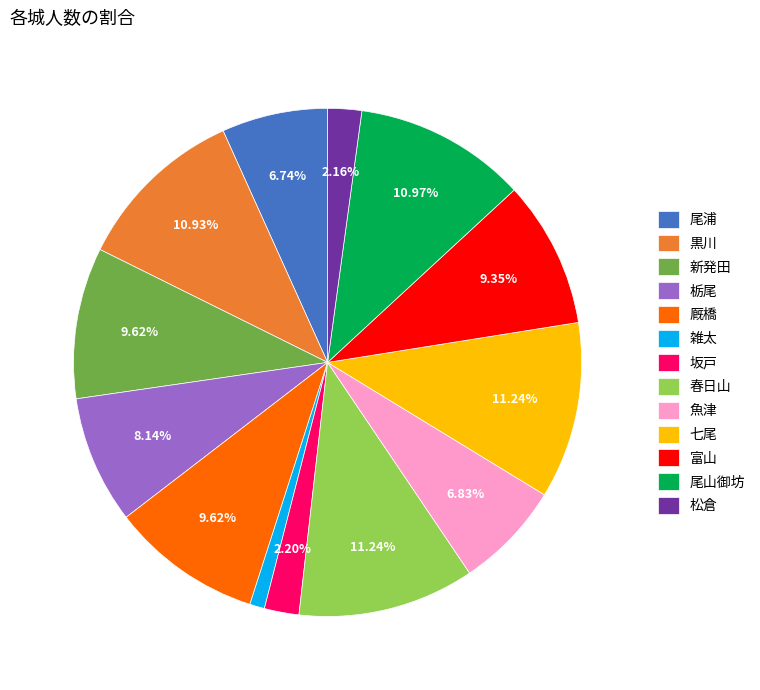

To the nearest percent, what is the difference between the largest and smallest slice percentages?

10%